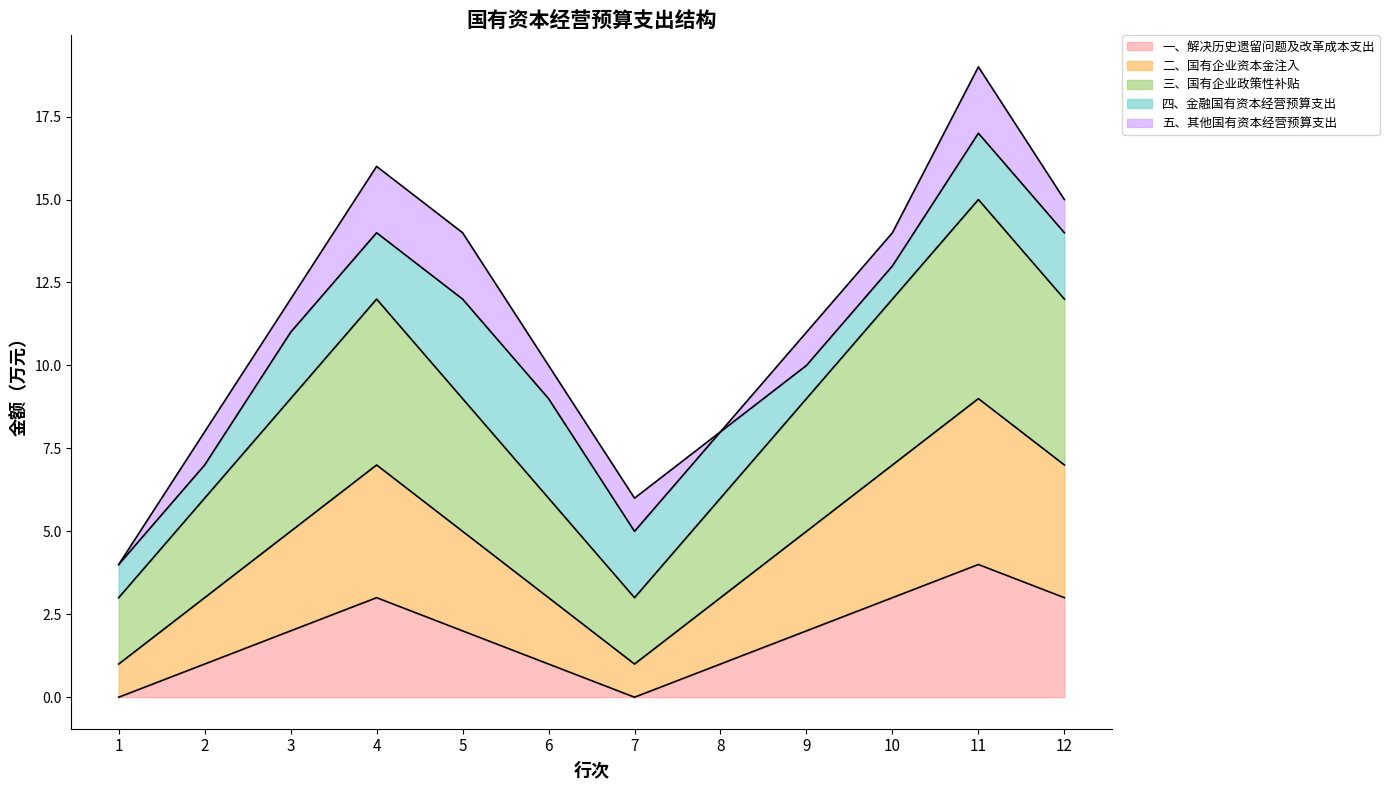

What is the sum of all 一、解决历史遗留问题及改革成本支出 values?

22